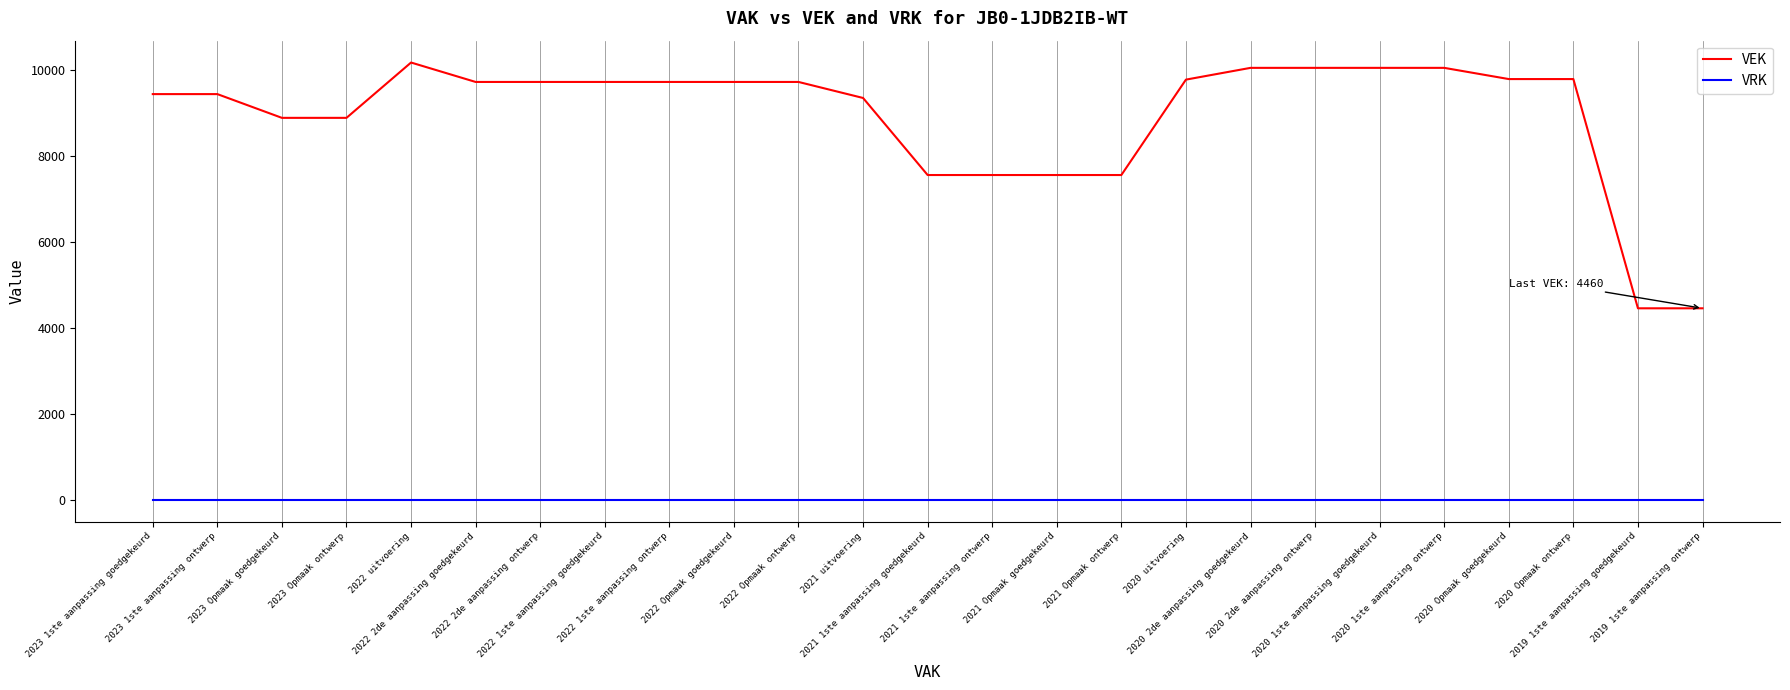

True or false: VRK and VEK intersect in this chart.

False